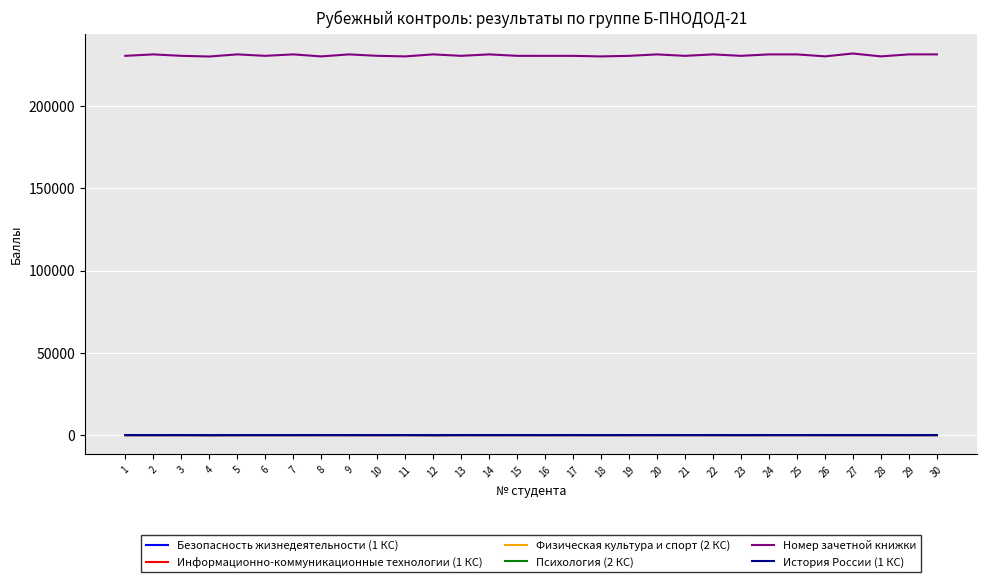

Which series has the largest range (max minus min)?

Номер зачетной книжки